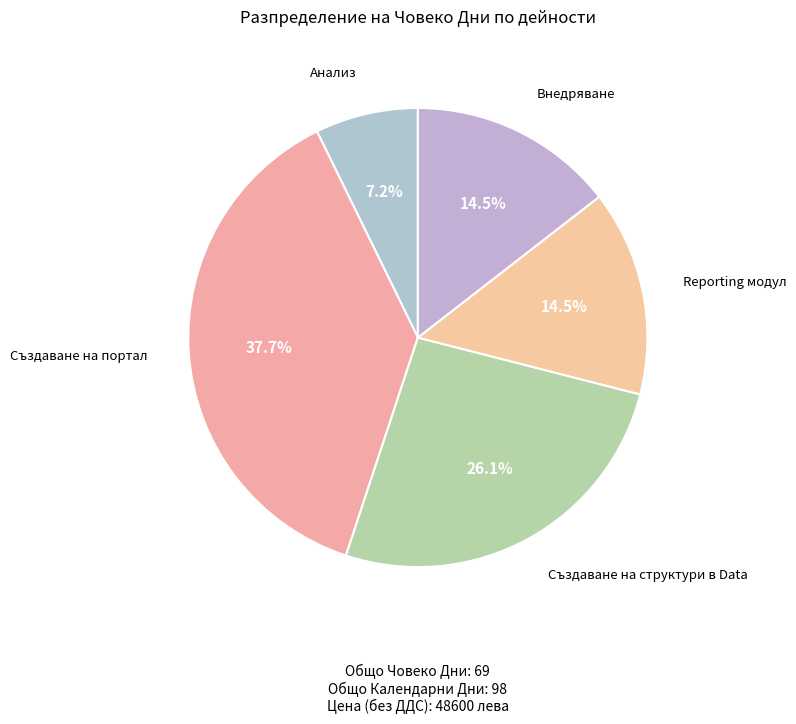

How many segments does this pie chart have?

5